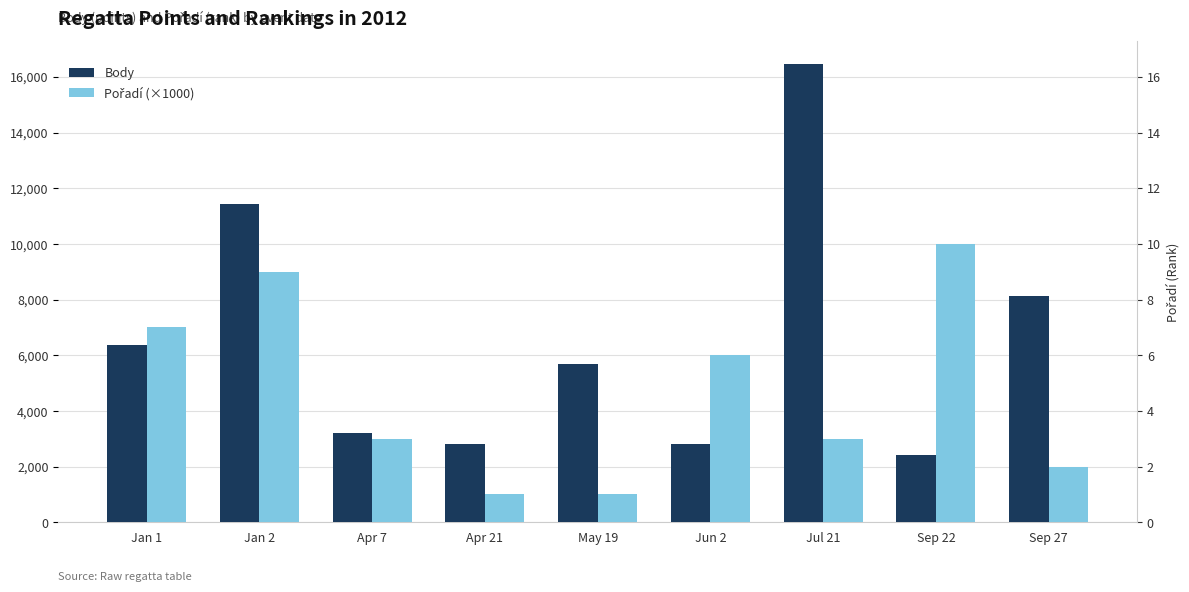

Is the value of Body at Jul 21 greater than the value of Pořadí (×1000) at Sep 22?

Yes